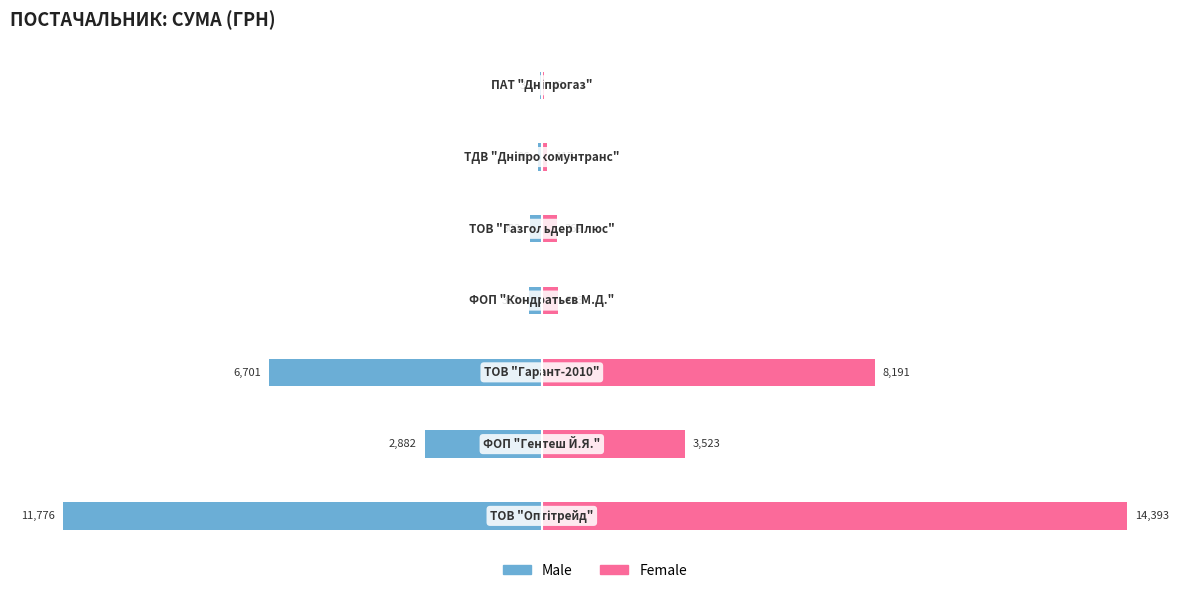

How many bars are there in total?

14